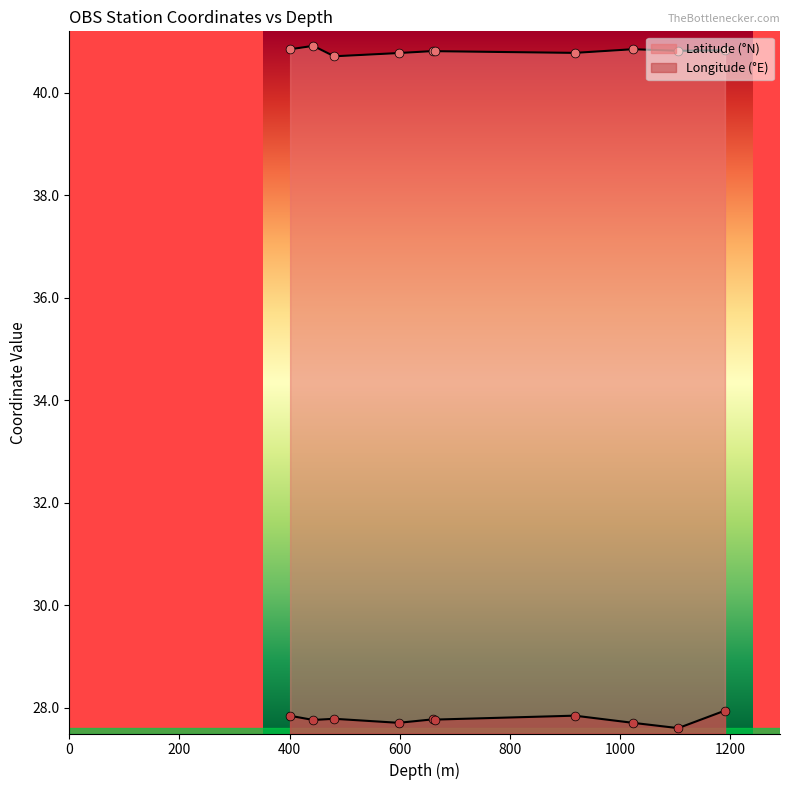

Which series reaches the minimum Y coordinate?

Longitude (°E)